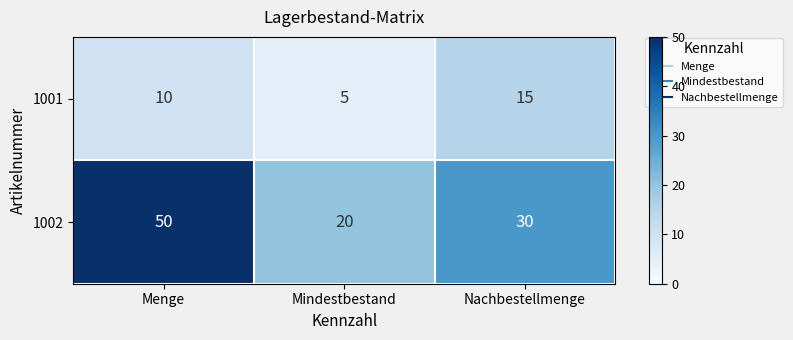

What is the sum of all 1002 values?

100